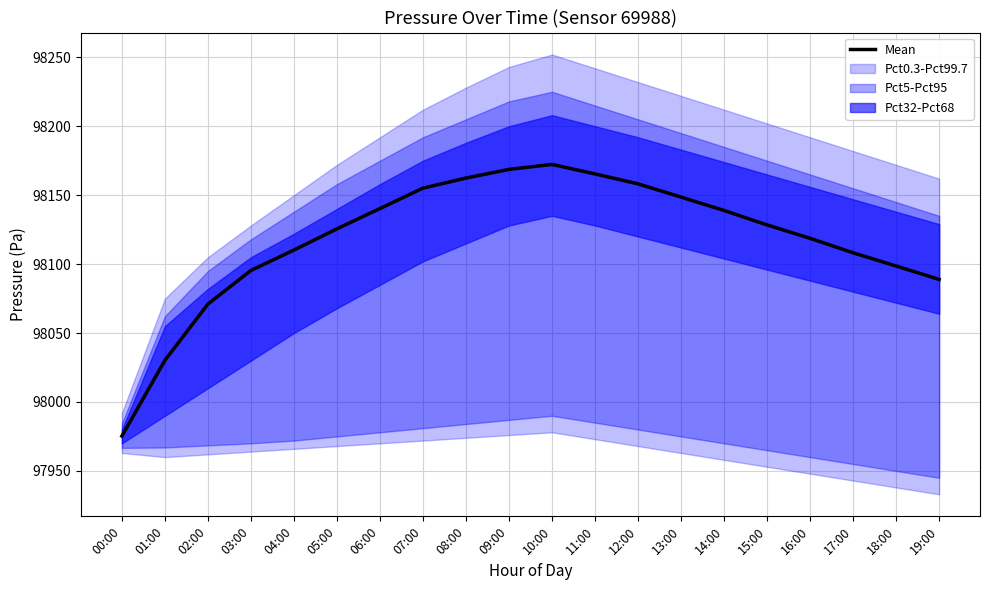

What is the change in value from 13:00 to 17:00?

-40.4